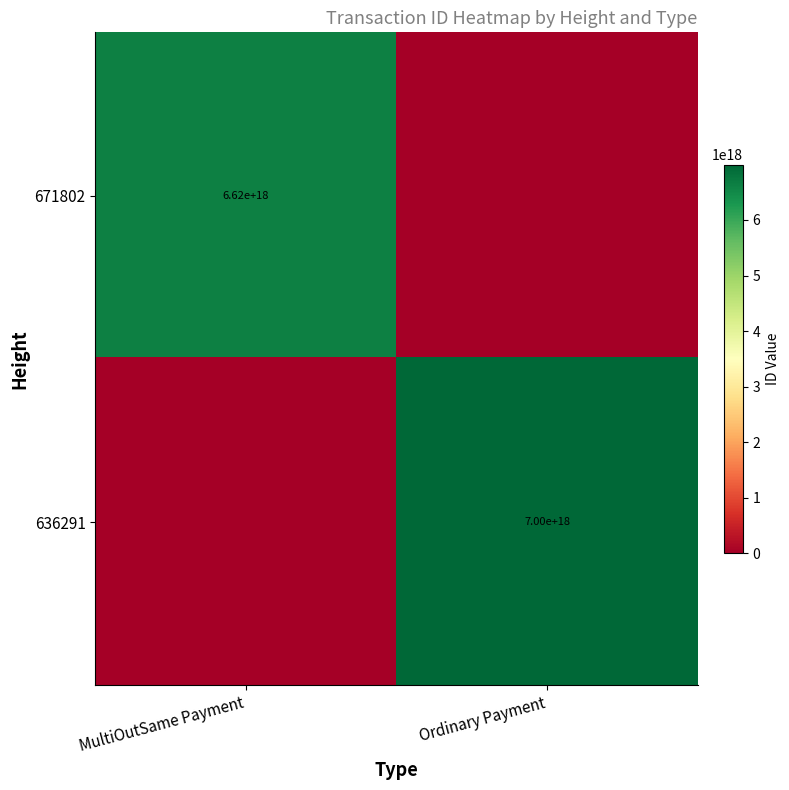

True or false: 636291 has a value of 3615544721189149184 at Ordinary Payment.

False